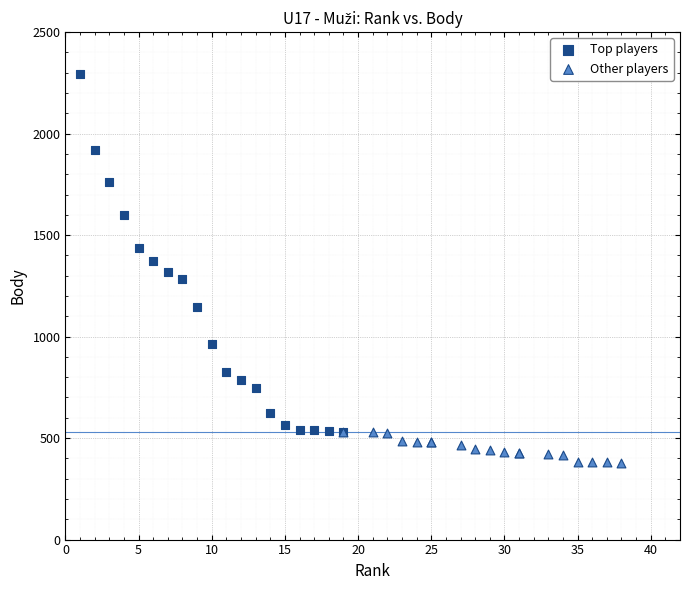

Which series contains the lowest Y value?

Other players